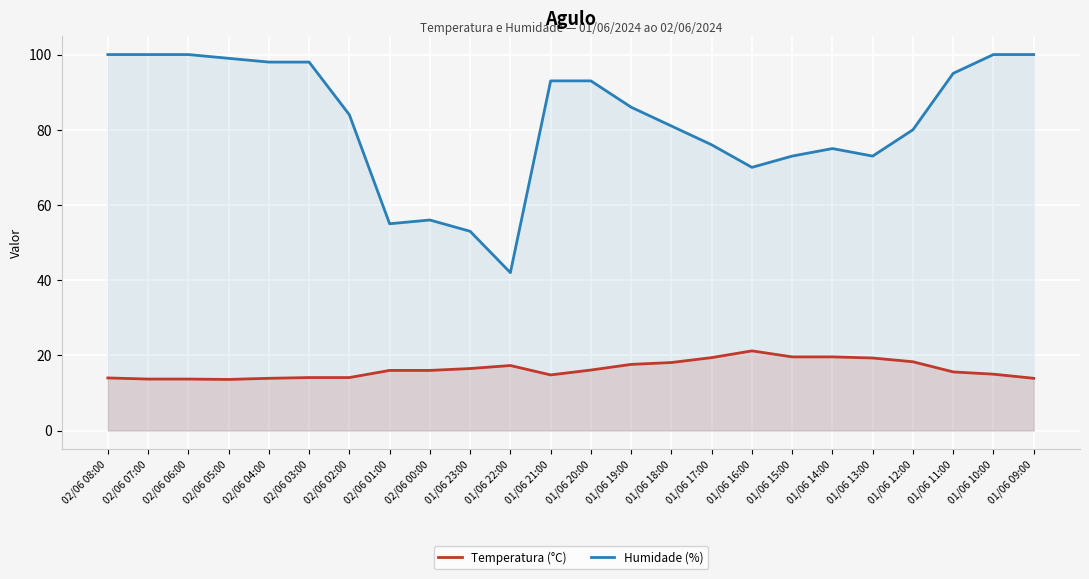

What is the difference between the maximum and minimum values in the Humidade (%) series?

58.0